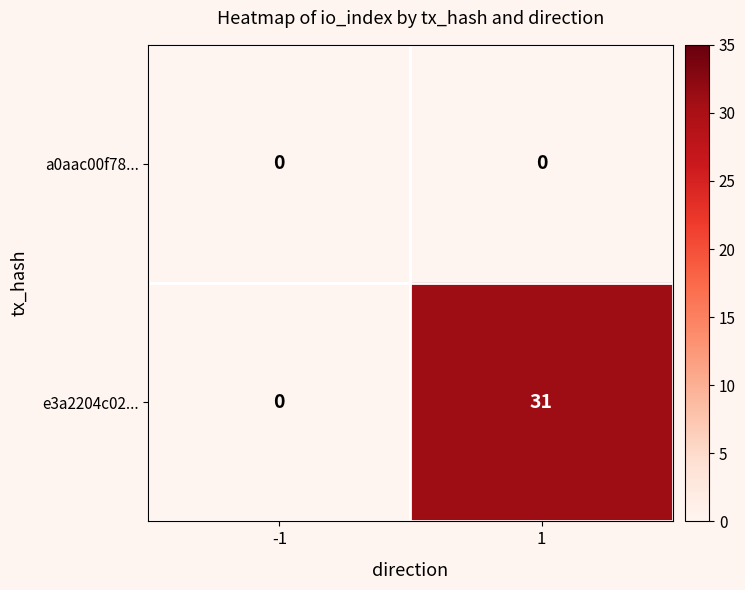

Which series has the widest spread of values?

e3a2204c02...